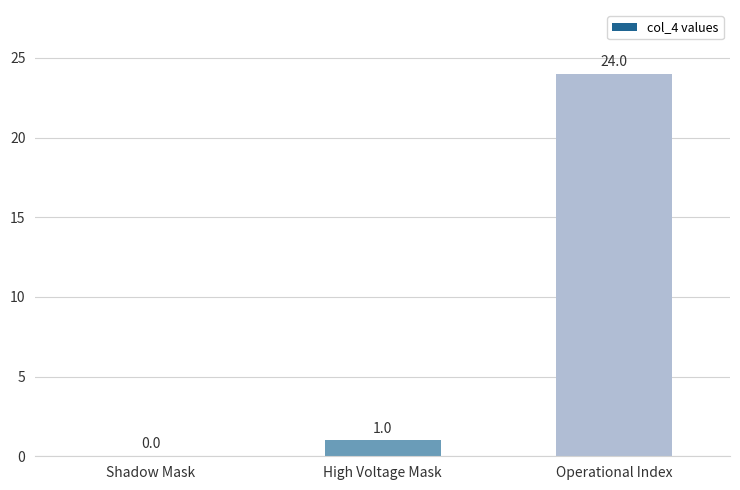

True or false: the data shows 0 at Shadow Mask.

True